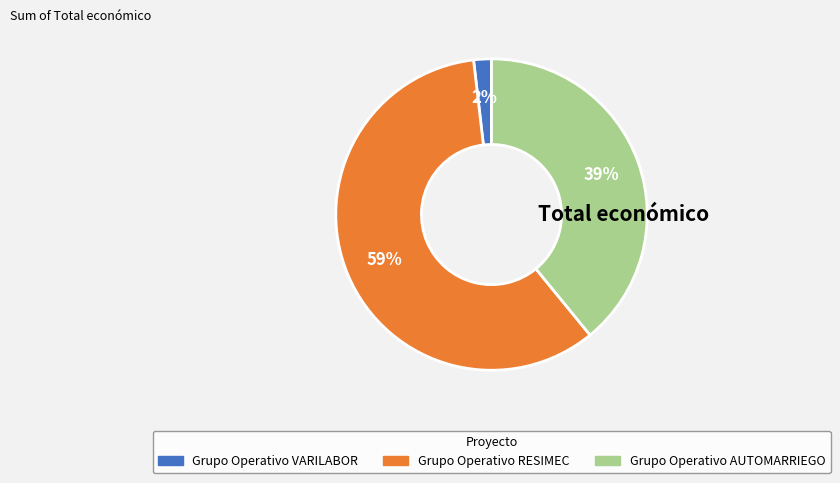

To the nearest percent, what is the average slice percentage?

33%